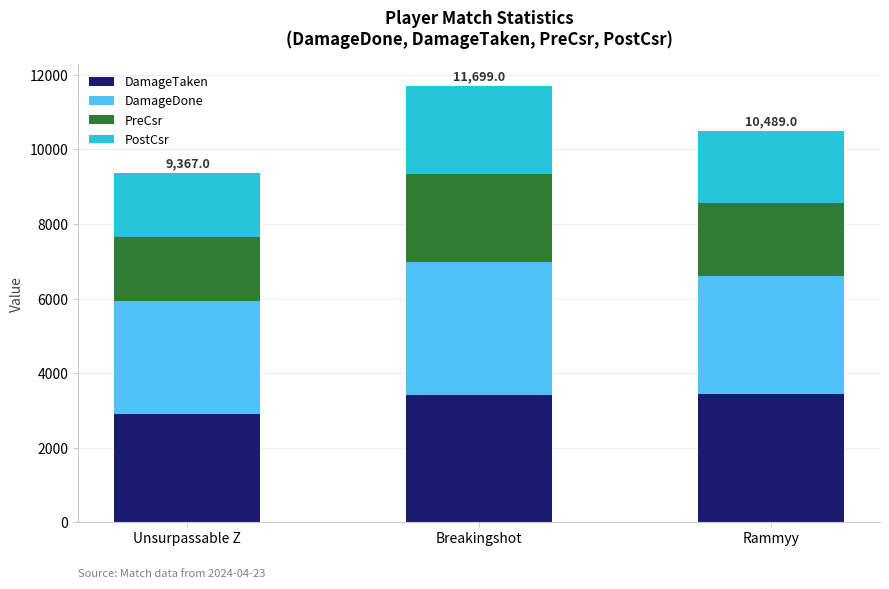

What is the minimum value for DamageTaken?

2910